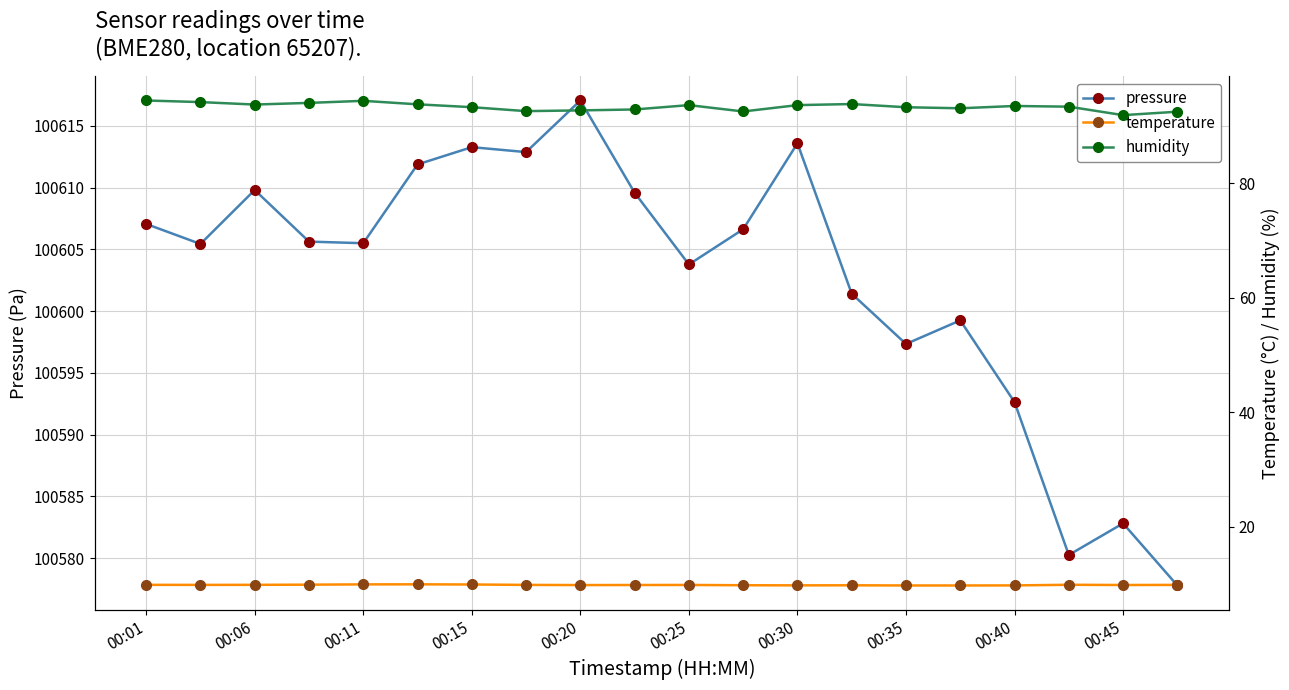

Which series has the widest spread of values?

pressure